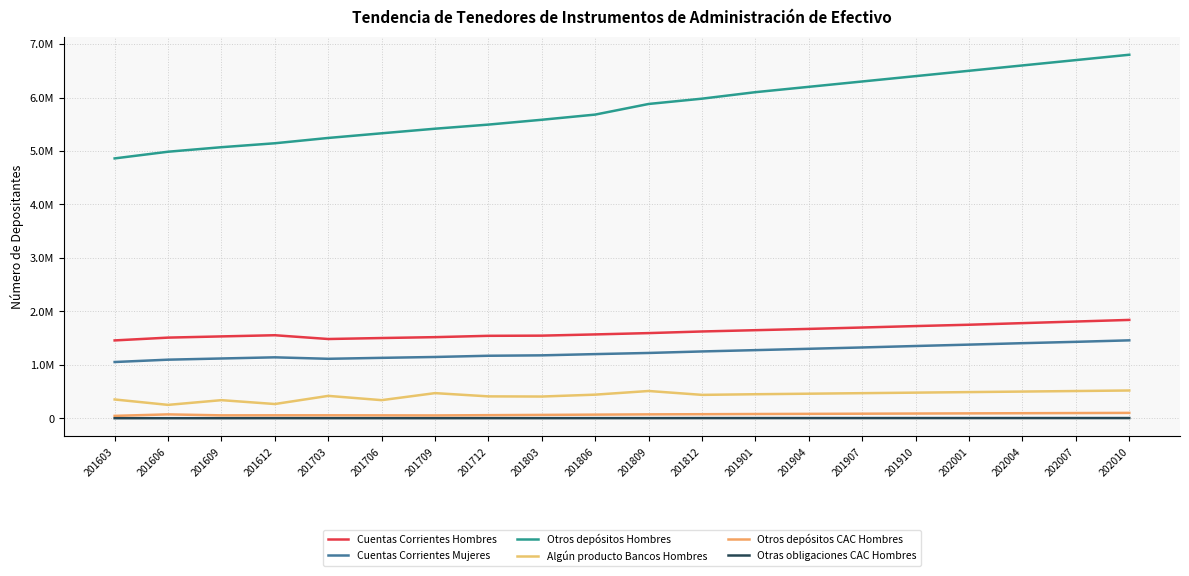

Reading left to right, transcribe all the data shown in this chart.

Cuentas Corrientes Hombres: 201603=1456625	201606=1509019	201609=1531681	201612=1553523	201703=1482984	201706=1501328	201709=1517879	201712=1542535	201803=1545967	201806=1568828	201809=1593581	201812=1623952	201901=1648000	201904=1672000	201907=1698000	201910=1725000	202001=1750000	202004=1780000	202007=1810000	202010=1840000
Cuentas Corrientes Mujeres: 201603=1052547	201606=1096398	201609=1118698	201612=1140311	201703=1112856	201706=1130640	201709=1146932	201712=1169807	201803=1177496	201806=1200582	201809=1222021	201812=1250376	201901=1275000	201904=1300000	201907=1325000	201910=1352000	202001=1378000	202004=1405000	202007=1430000	202010=1458000
Otros depósitos Hombres: 201603=4860969	201606=4985903	201609=5070671	201612=5144168	201703=5243716	201706=5330712	201709=5416545	201712=5493476	201803=5584012	201806=5680775	201809=5879435	201812=5978546	201901=6100000	201904=6200000	201907=6300000	201910=6400000	202001=6500000	202004=6600000	202007=6700000	202010=6800000
Algún producto Bancos Hombres: 201603=352039	201606=250881	201609=339249	201612=266847	201703=419266	201706=339372	201709=470725	201712=409928	201803=407009	201806=442245	201809=510628	201812=438128	201901=450000	201904=460000	201907=470000	201910=480000	202001=490000	202004=500000	202007=510000	202010=520000
Otros depósitos CAC Hombres: 201603=45434	201606=72999	201609=54995	201612=55973	201703=56052	201706=54893	201709=53567	201712=58579	201803=63436	201806=68464	201809=73406	201812=76442	201901=80000	201904=83000	201907=86000	201910=89000	202001=92000	202004=95000	202007=98000	202010=101000
Otras obligaciones CAC Hombres: 201603=1550	201606=1732	201609=1596	201612=2451	201703=2222	201706=2028	201709=1906	201712=2515	201803=2302	201806=2893	201809=2864	201812=3699	201901=3800	201904=3900	201907=4000	201910=4100	202001=4200	202004=4300	202007=4400	202010=4500